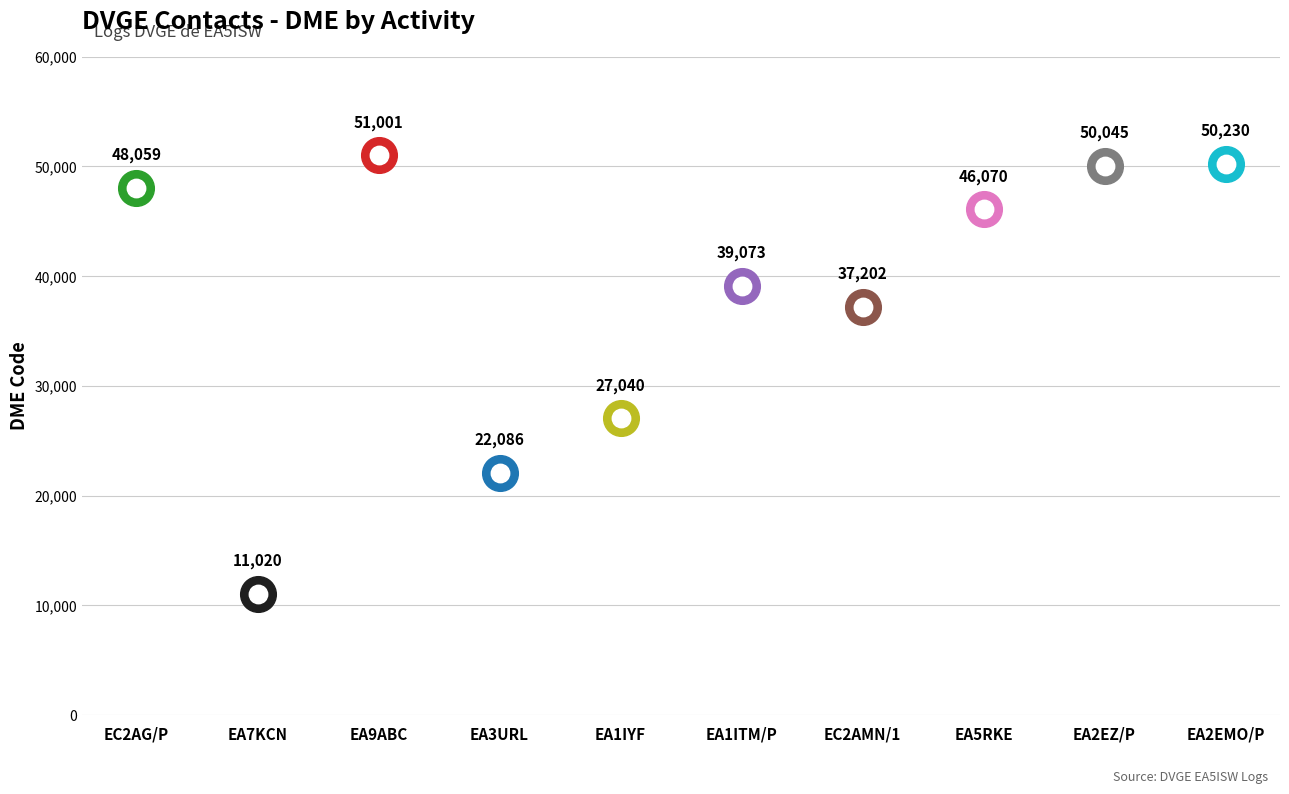

Which has a higher value, EA1ITM/P or EA9ABC?

EA9ABC